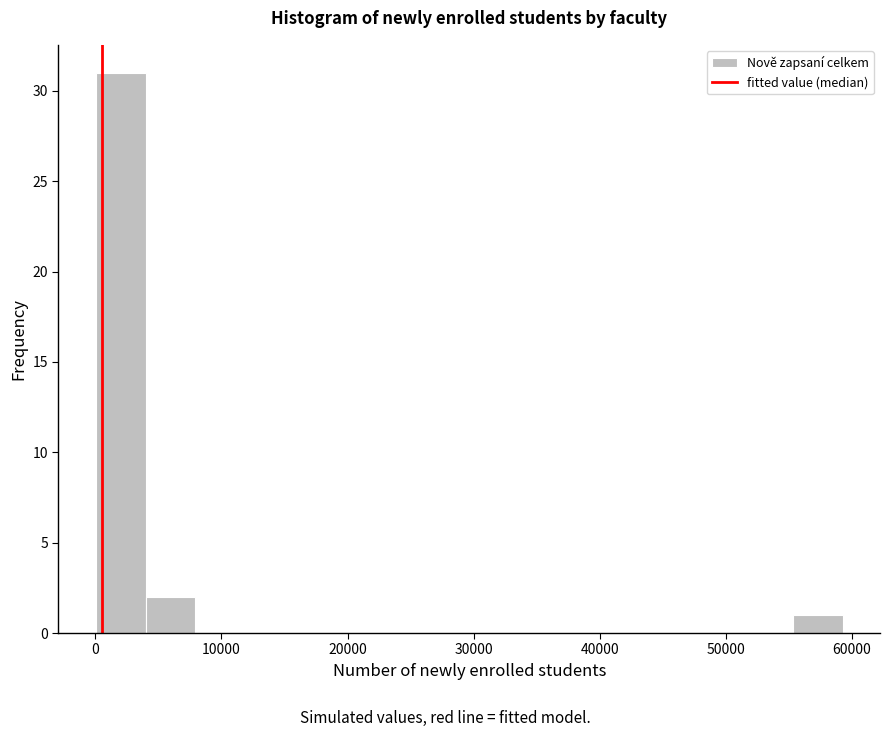

Read against the x-axis, roughly where is the centre of the tallest bar?

2000